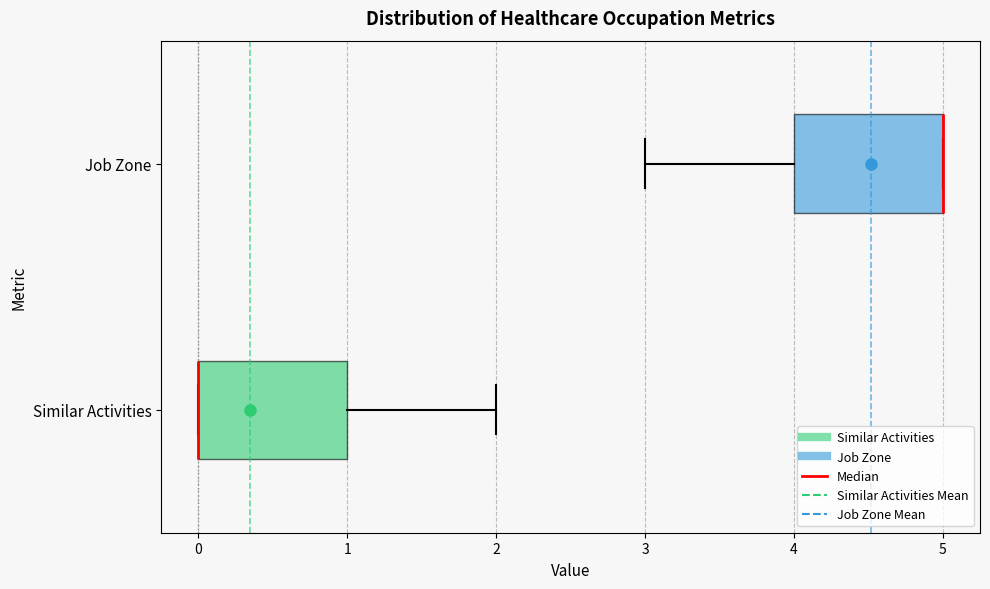

Reading bottom to top, transcribe this box plot: for each box, give where its median line is, the range the box spans, and where its two whiskers end, as read against the x-axis. The values are not printed on the chart, so give them approximately, as read against the axis.

Similar Activities: median 0 (drawn on the box's left edge), box 0 to 1, whiskers 0 to 2
Job Zone: median 5 (drawn on the box's right edge), box 4 to 5, whiskers 3 to 5